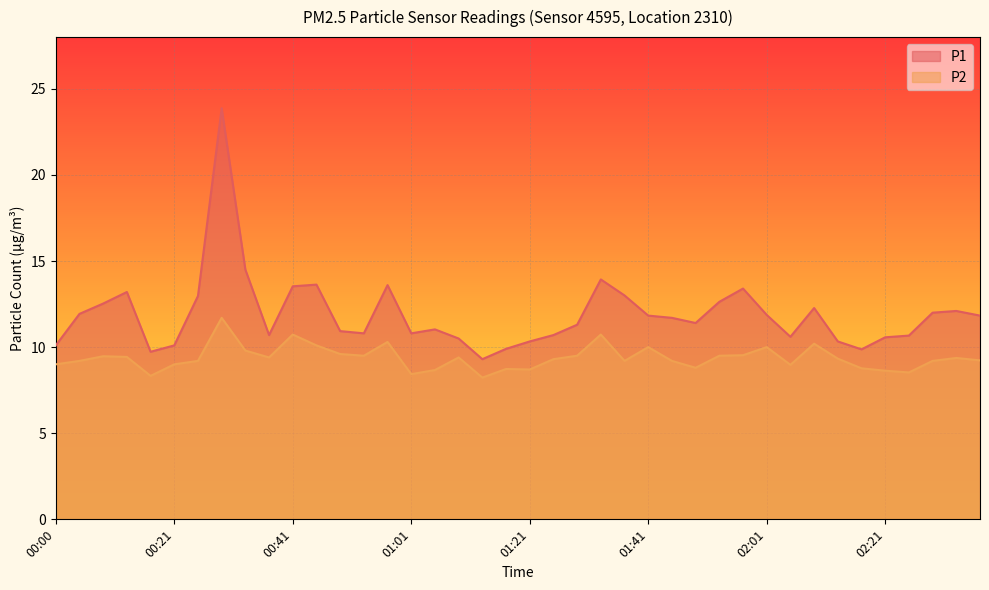

What is the value of the P1 point at the 2nd from the left?

11.9